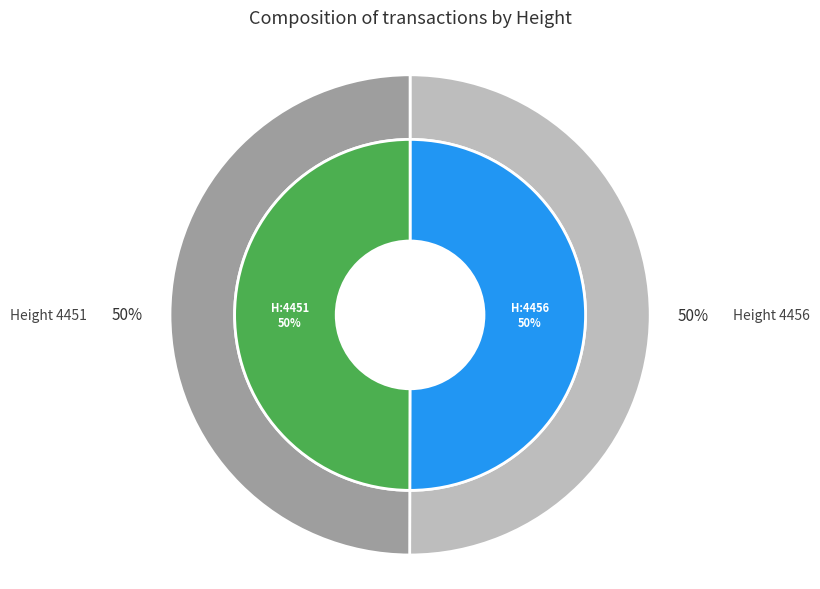

Is it true that 4456 is 43% of the pie?

False